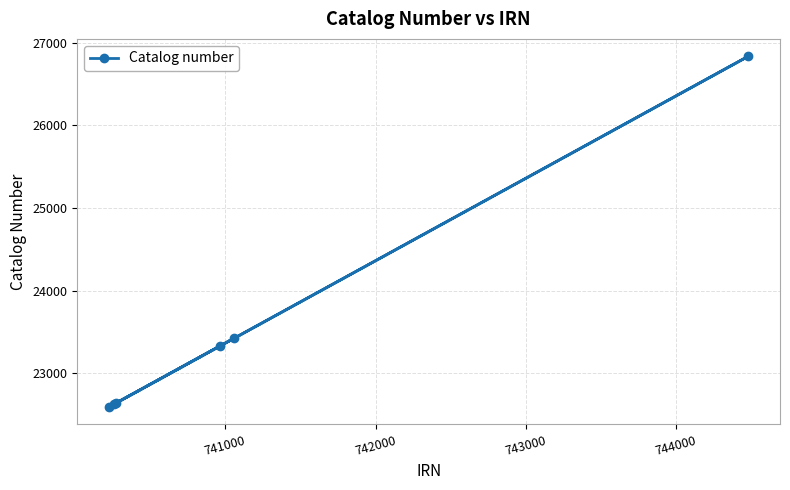

What is the difference between the maximum and minimum values?

4238